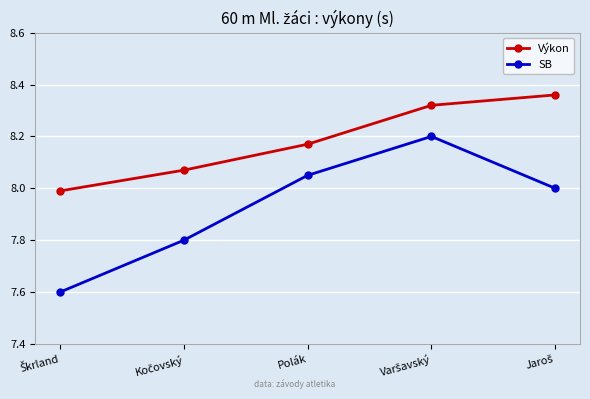

List the series in order of their overall mean, highest first.

Výkon, SB